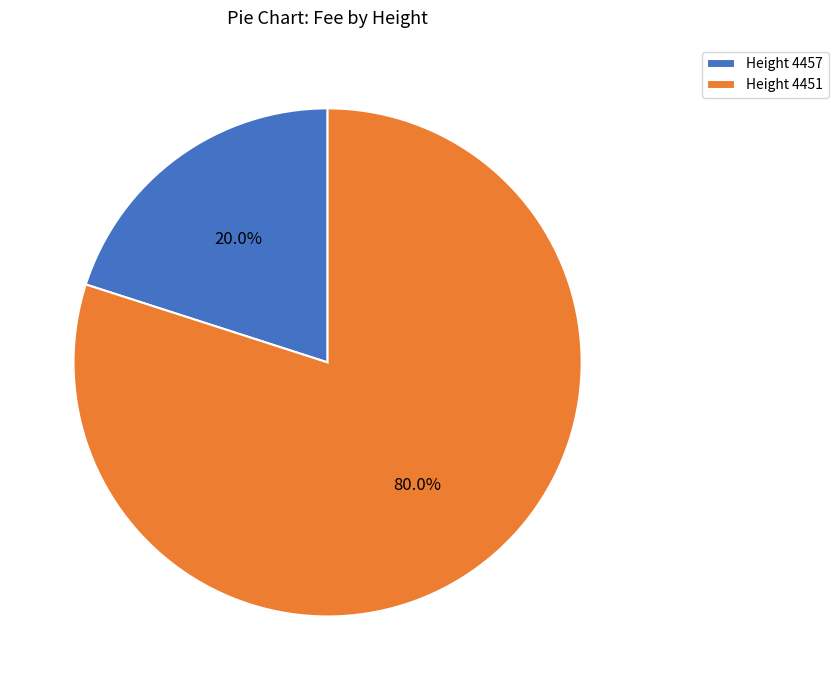

Which category has the smallest portion of the pie?

Height 4457